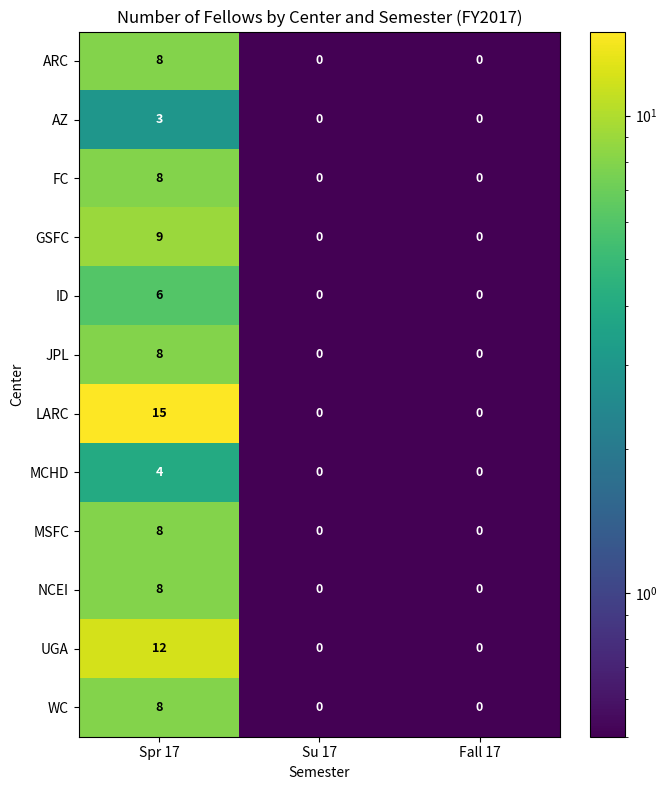

At which label does GSFC reach its peak?

Spr 17